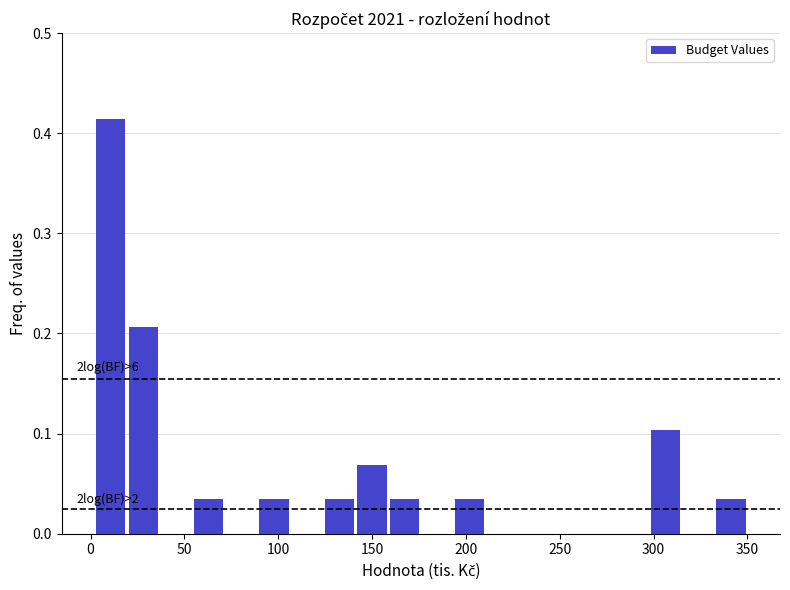

Around what value on the x-axis is the tallest bar? Give the approximate position of its centre, as read against the axis.

10